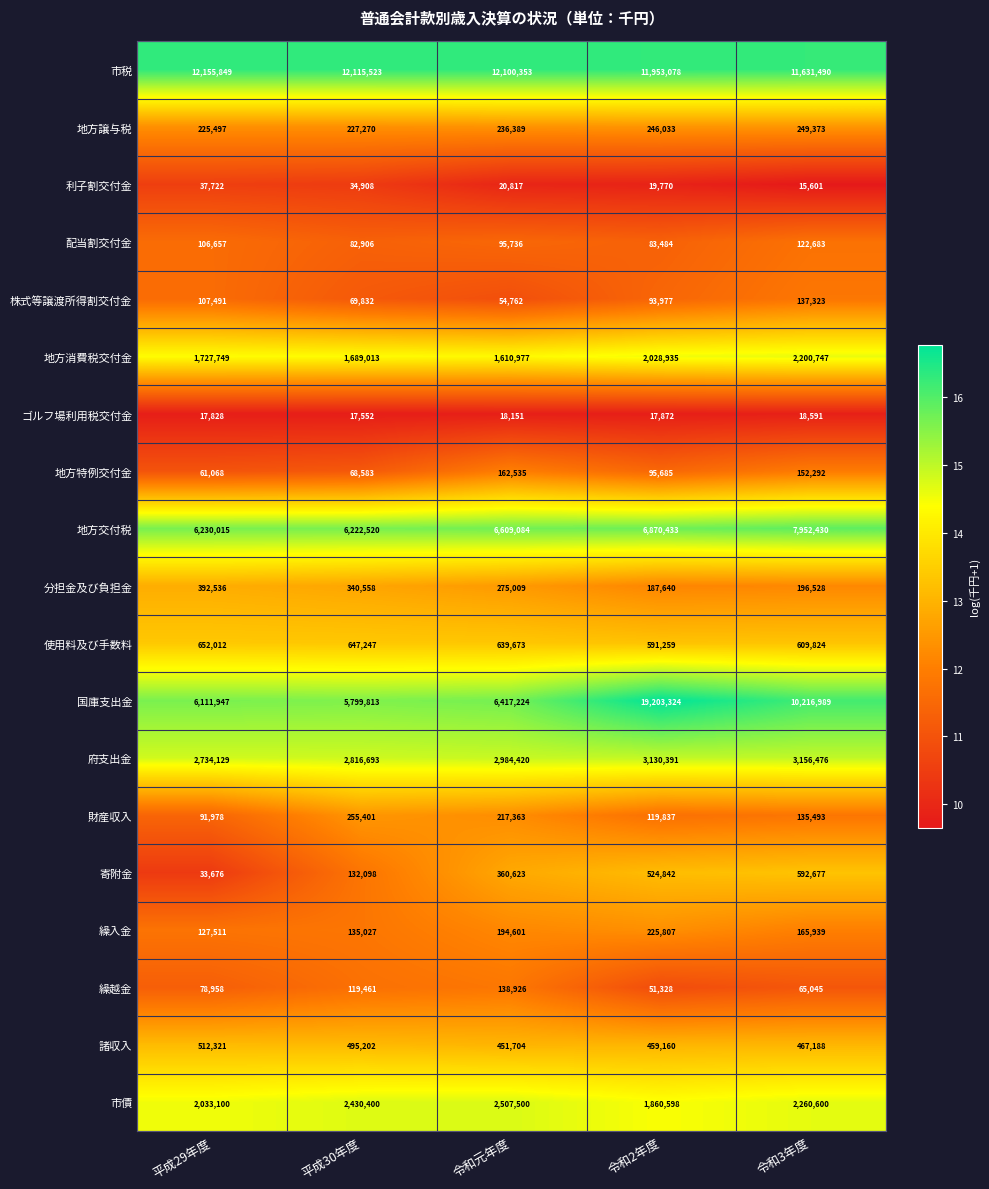

How many distinct data groups are displayed?

19